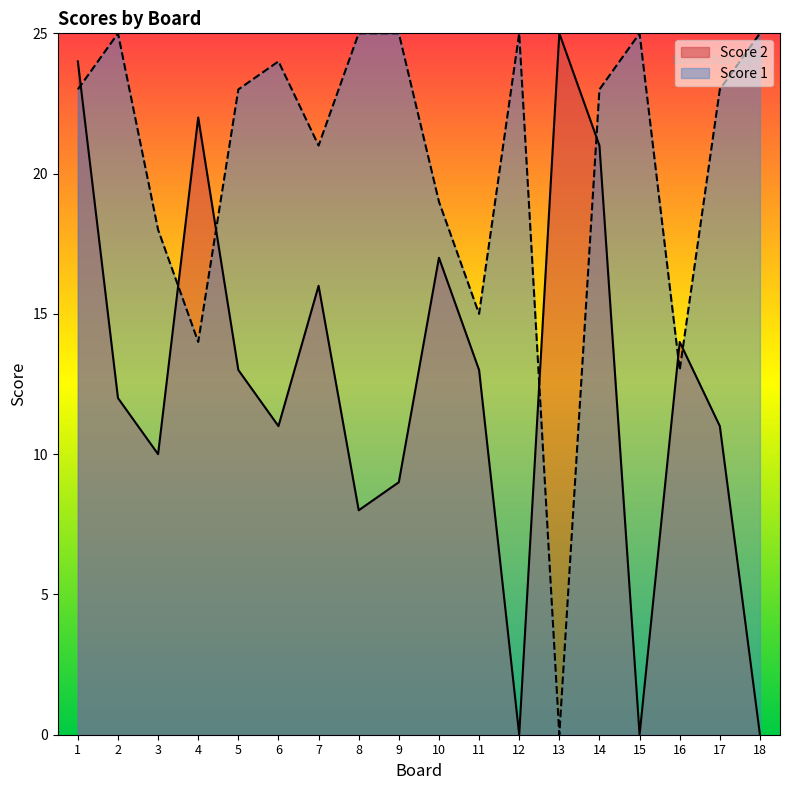

How many lines are shown in the chart?

2